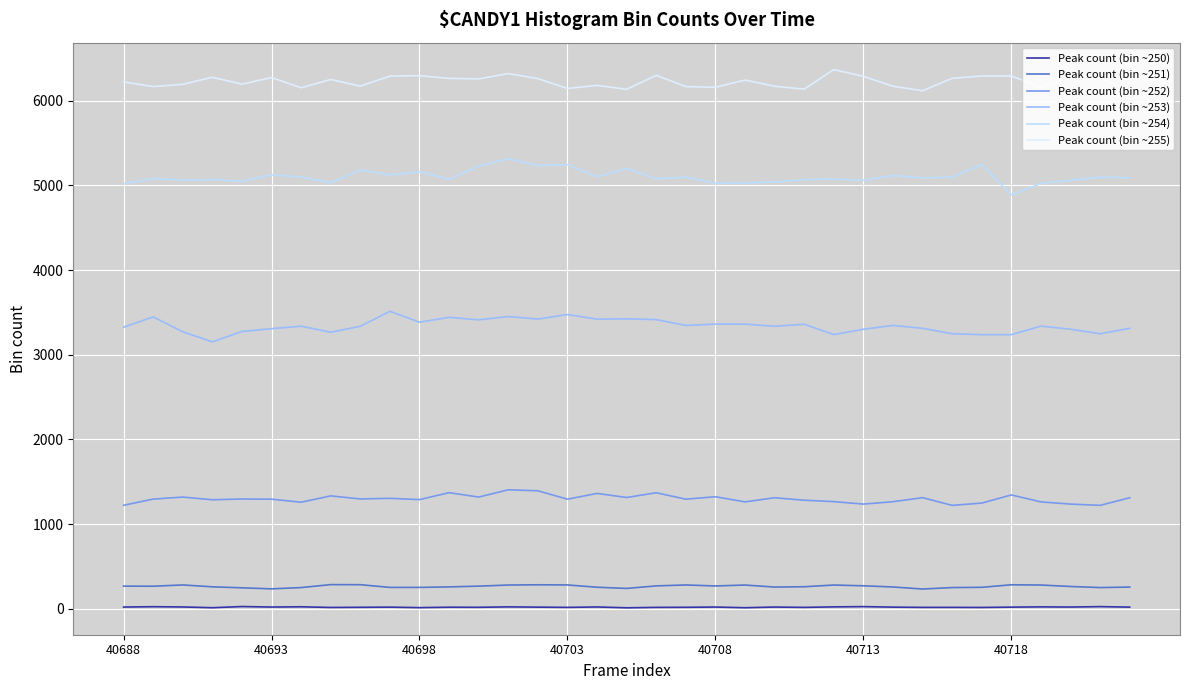

The value of Peak count (bin ~255) at 26 is 10209. True or false?

False